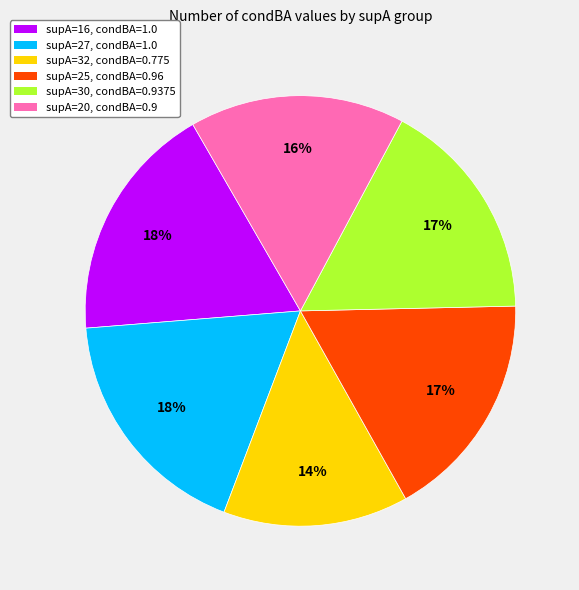

To the nearest percent, what is the combined percentage of supA=20, condBA=0.9 and supA=25, condBA=0.96?

33%